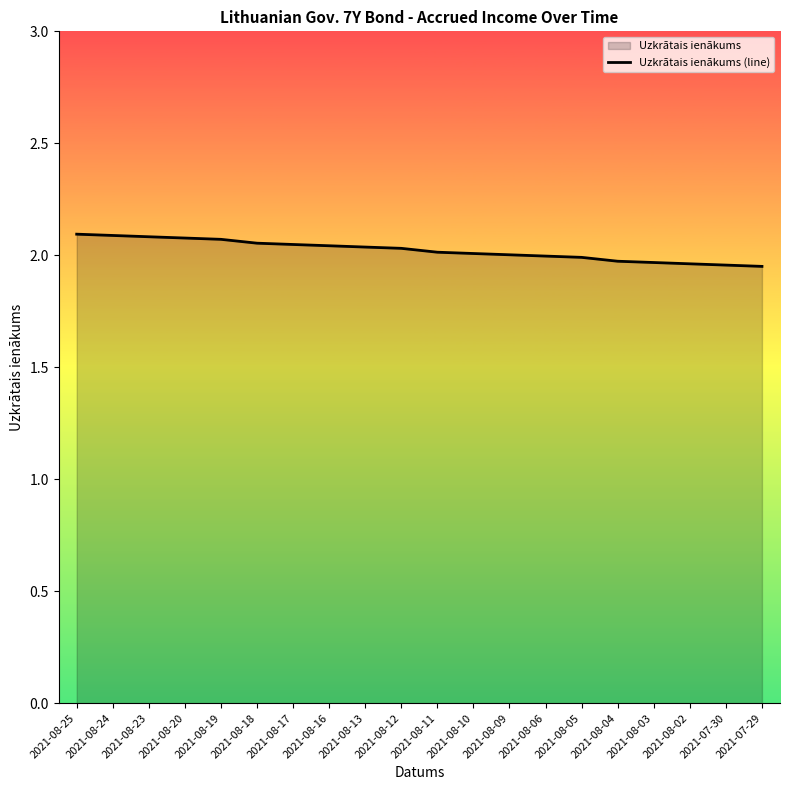

The value at 2021-08-13 is 2.0. True or false?

True